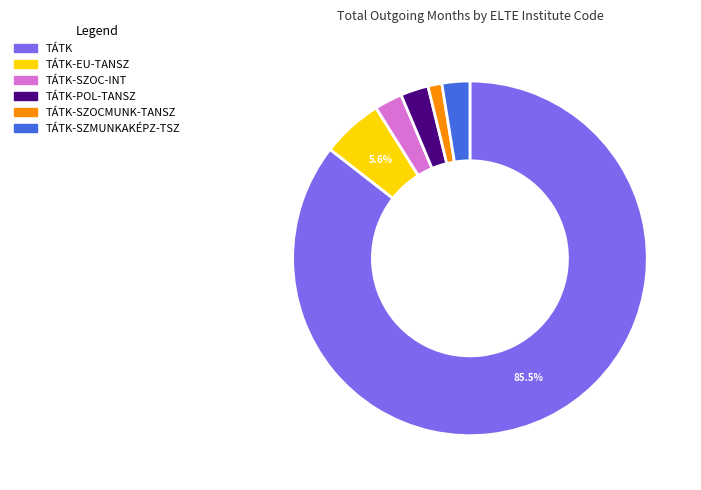

Is there a majority slice in this chart?

Yes